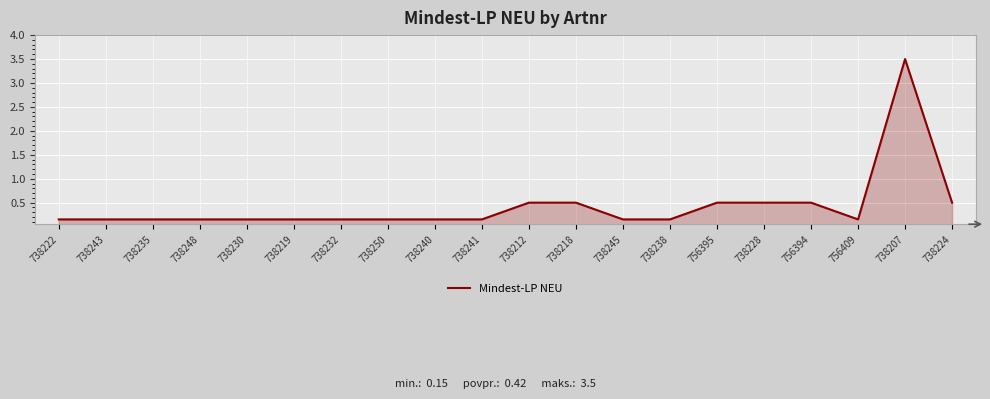

What is the average value?

0.4